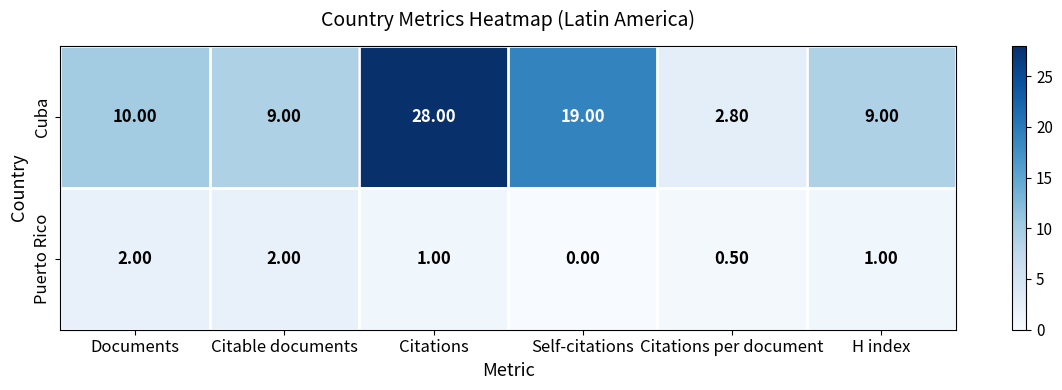

Is the value of Cuba at Documents greater than the value of Puerto Rico at Documents?

Yes